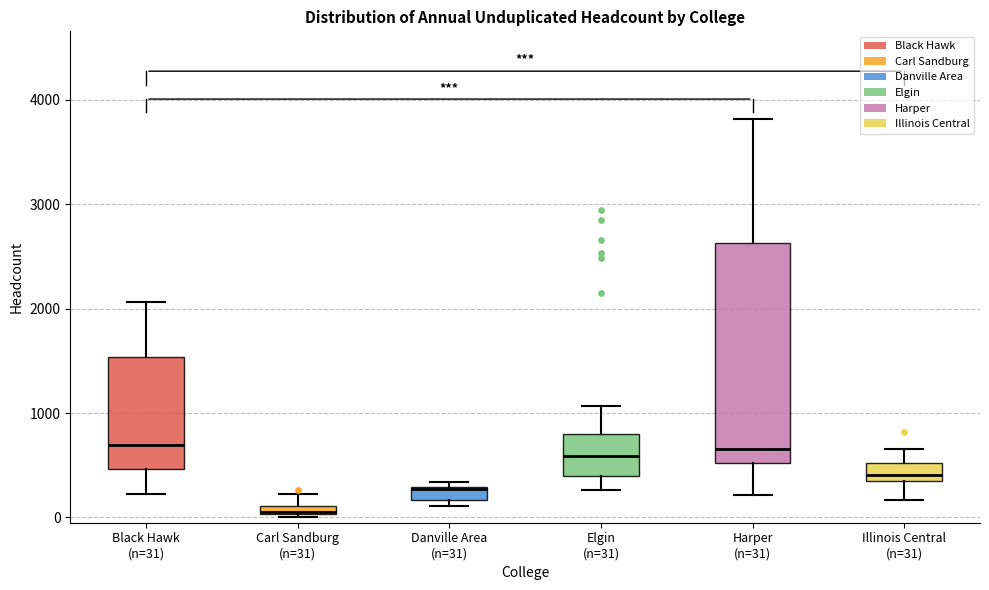

Comparing the boxes themselves (not the whiskers), which one is the tallest?

Harper (n=31)